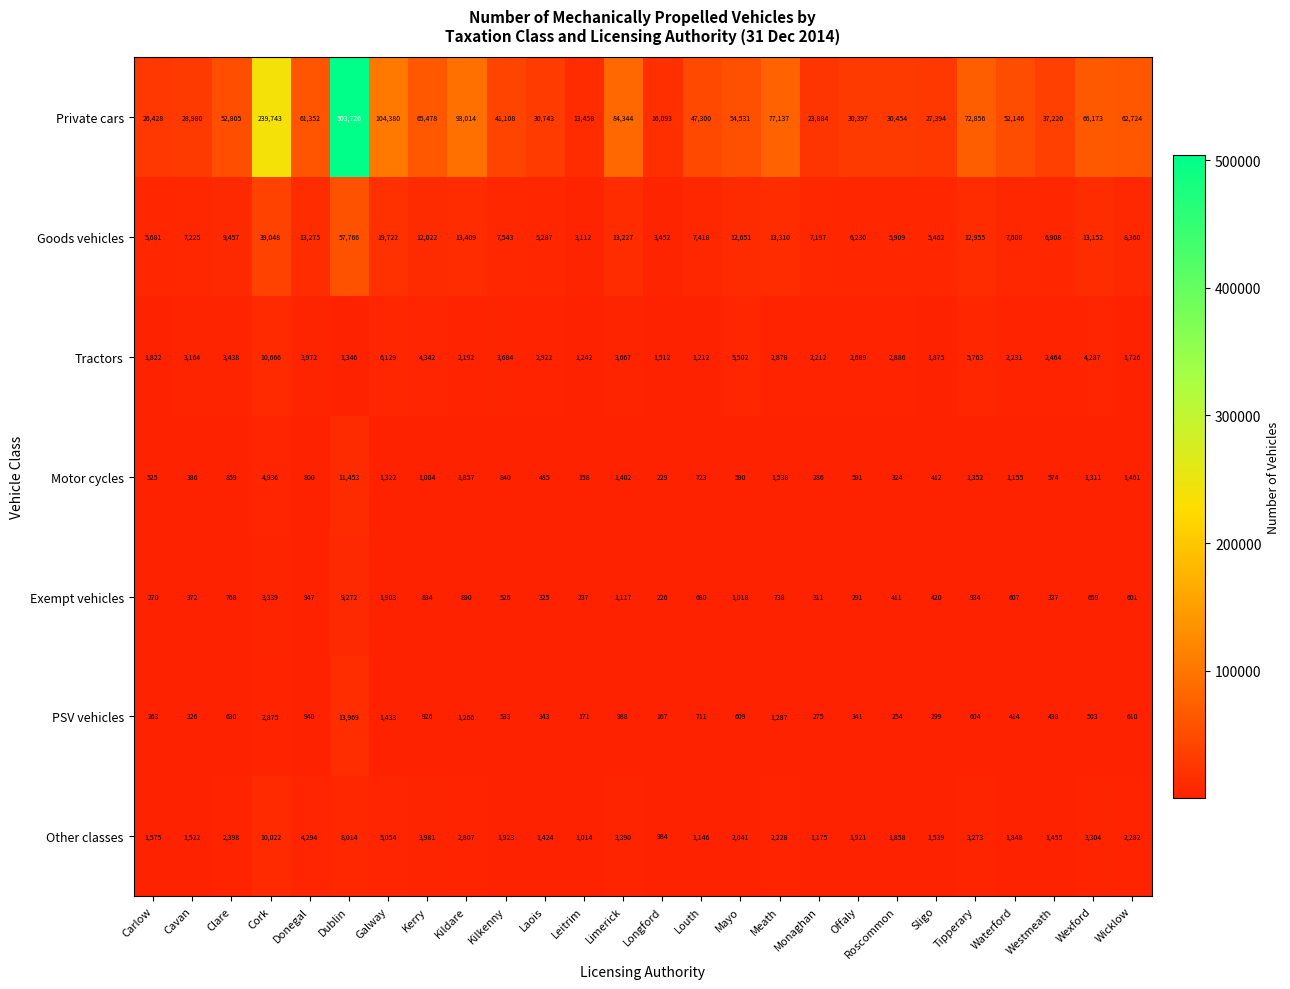

What is the greatest value displayed?

503726